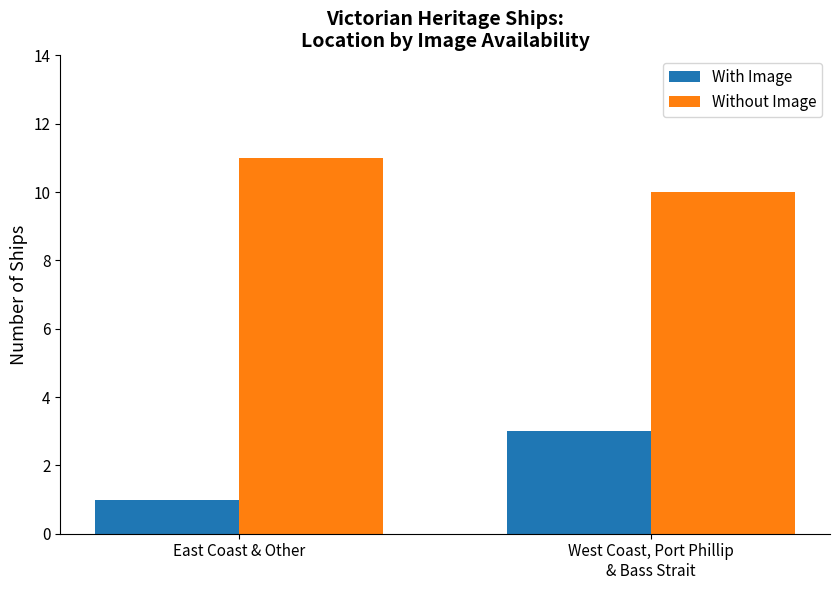

What is the spread (max minus min) of values at East Coast & Other?

10